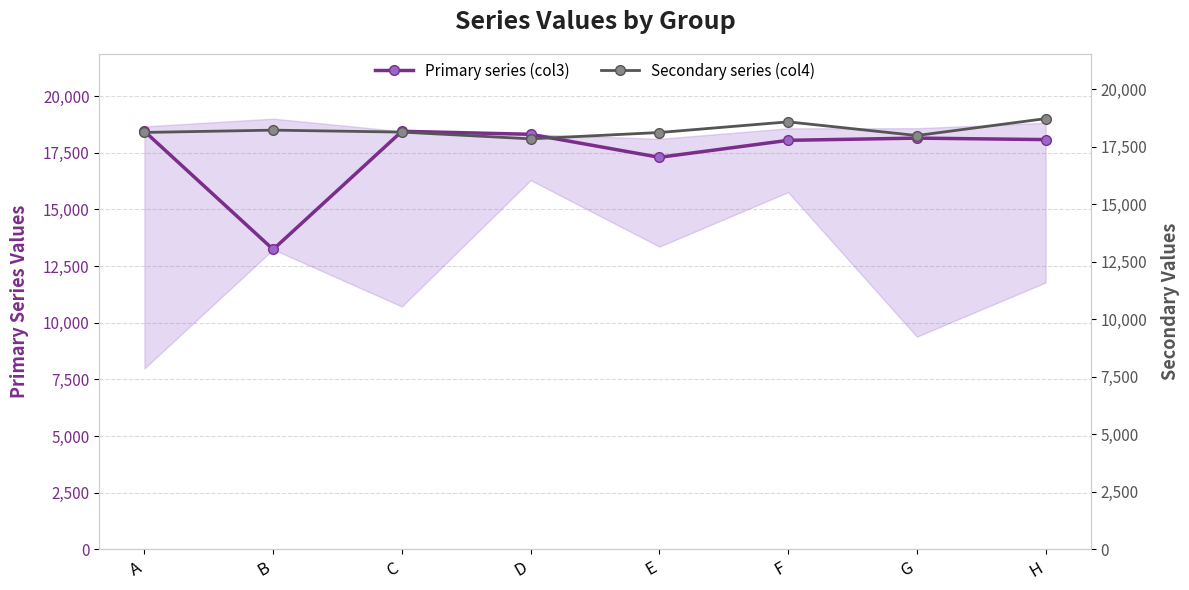

What is the average value of the Primary series (col3) series?

17500